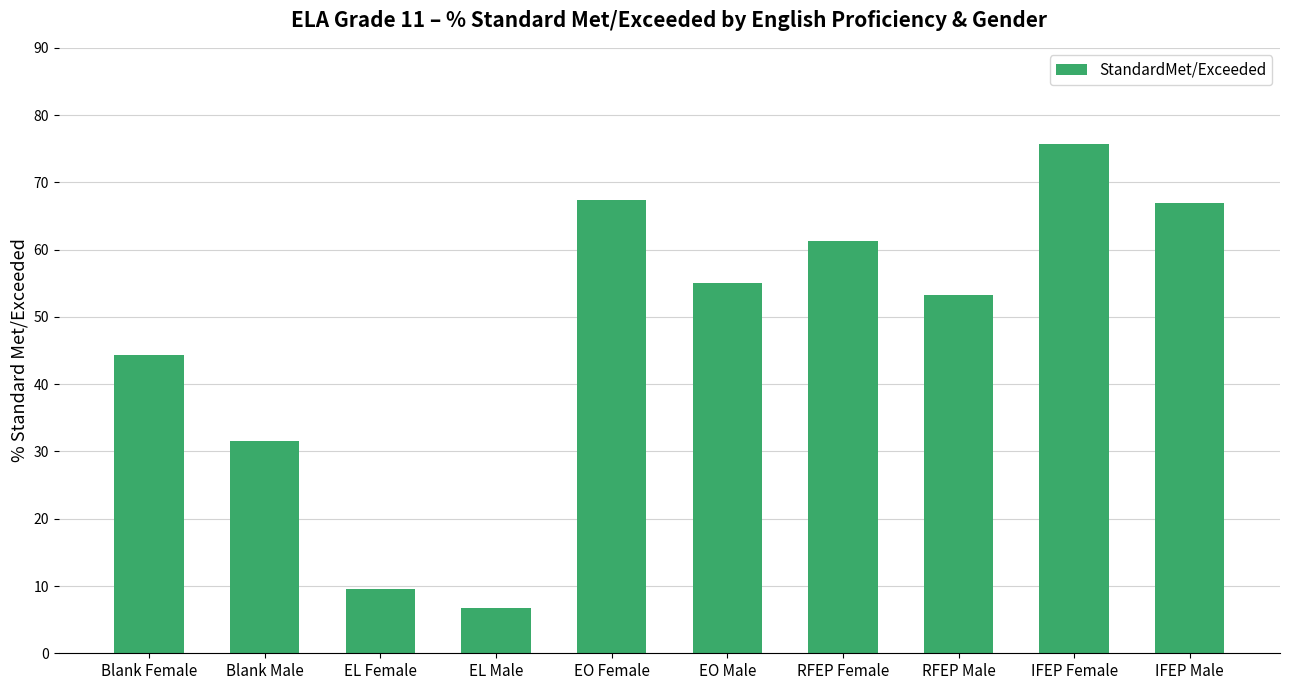

What is the difference between the second highest and second lowest values?

57.8